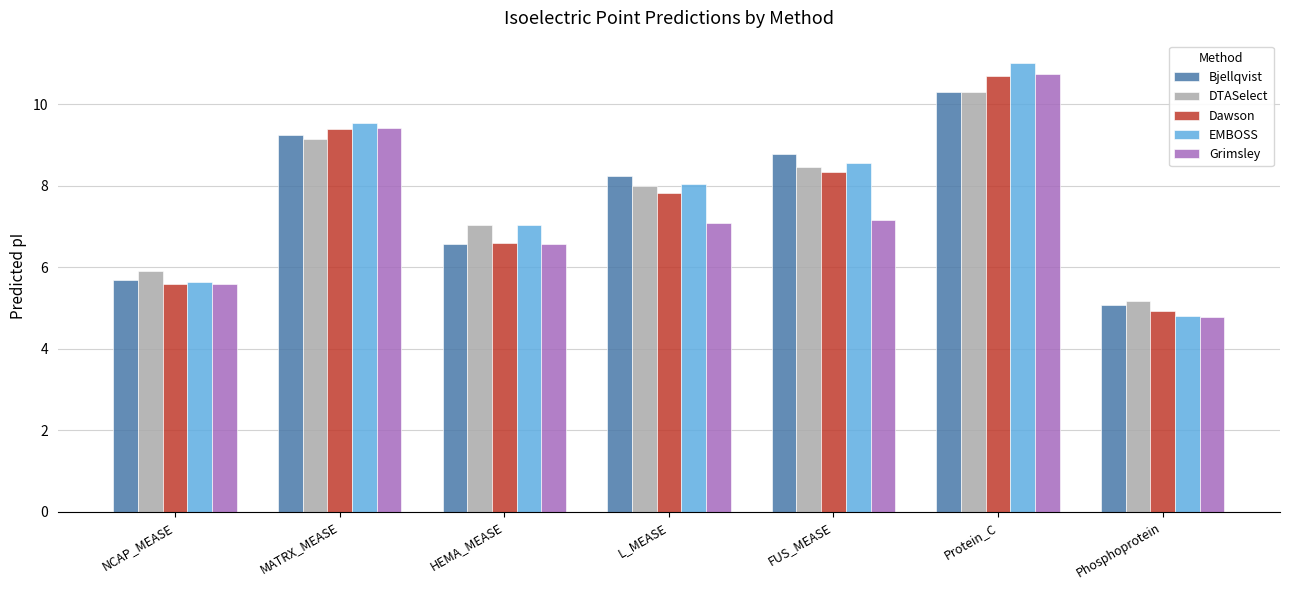

What is the label of the 2nd bar from the right?

Protein_C